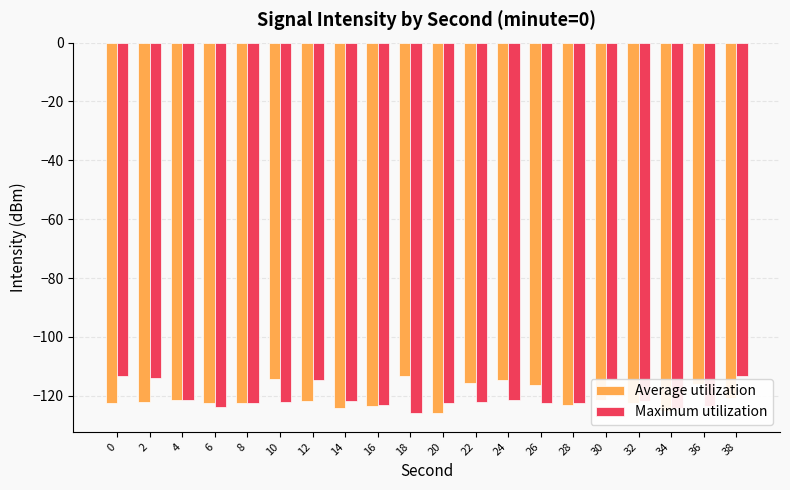

What is the sum of the Maximum utilization values at 0 and 4?

-234.8